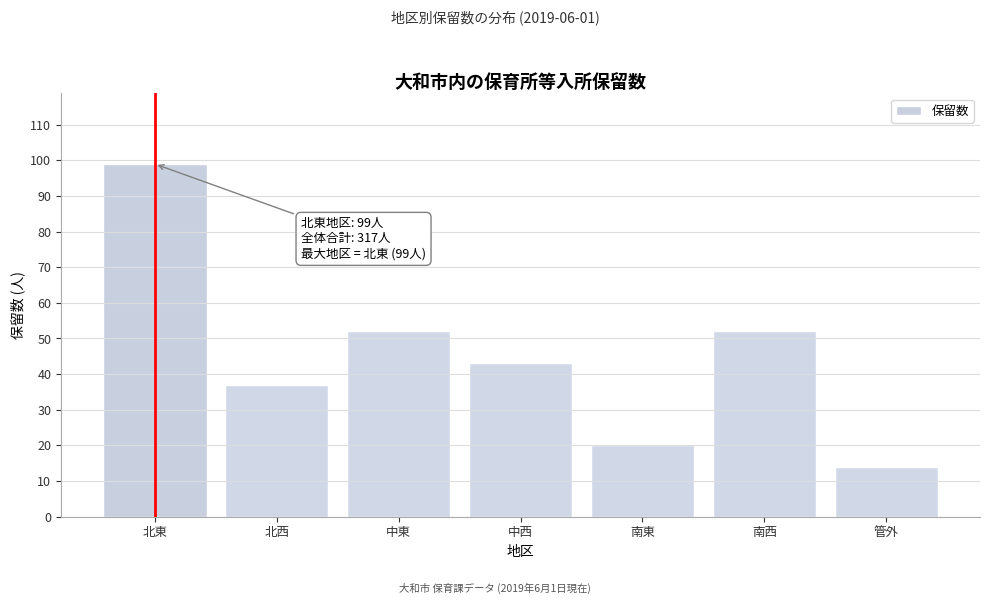

Reading left to right, transcribe all the data shown in this chart.

99	37	52	43	20	52	14